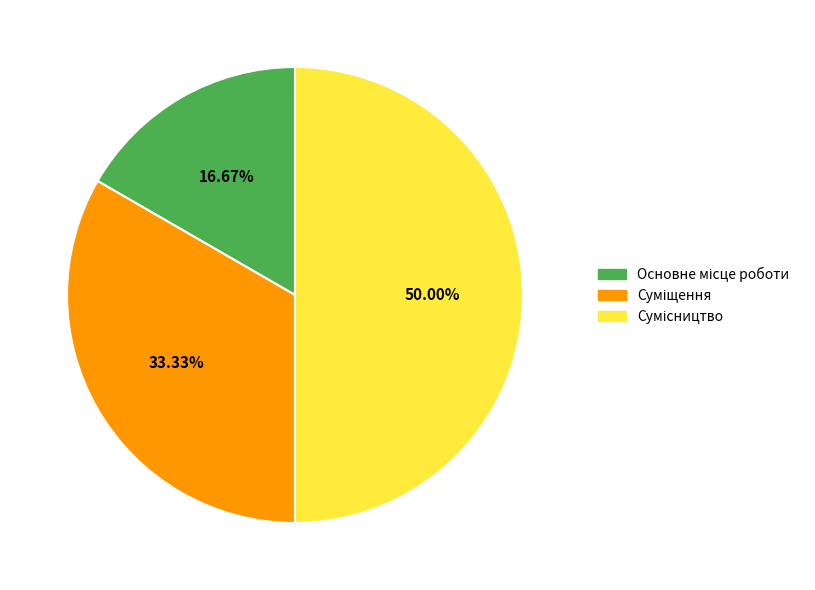

Rank the categories by value from lowest to highest.

Основне місце роботи, Суміщення, Сумісництво